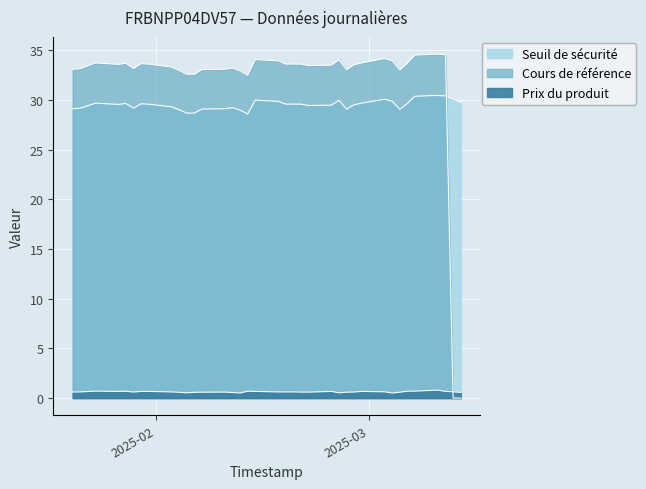

Reading right to left, transcribe all the data shown in this chart.

Seuil de sécurité: 2025-01-21=29.1	2025-01-22=29.2	2025-01-24=29.7	2025-01-27=29.5	2025-01-28=29.6	2025-01-29=29.2	2025-01-30=29.6	2025-01-31=29.6	2025-02-03=29.3	2025-02-04=29.0	2025-02-05=28.7	2025-02-06=28.7	2025-02-07=29.1	2025-02-10=29.1	2025-02-11=29.2	2025-02-12=29.0	2025-02-13=28.6	2025-02-14=30.0	2025-02-17=29.9	2025-02-18=29.6	2025-02-19=29.6	2025-02-20=29.6	2025-02-21=29.4	2025-02-24=29.5	2025-02-25=29.9	2025-02-26=29.1	2025-02-27=29.5	2025-02-28=29.7	2025-03-03=30.1	2025-03-04=29.9	2025-03-05=29.0	2025-03-06=29.6	2025-03-07=30.4	2025-03-10=30.4	2025-03-11=30.4	2025-03-12=30.1	2025-03-13=29.7
Cours de référence: 2025-01-21=33.1	2025-01-22=33.1	2025-01-24=33.7	2025-01-27=33.6	2025-01-28=33.7	2025-01-29=33.1	2025-01-30=33.6	2025-01-31=33.6	2025-02-03=33.3	2025-02-04=33.0	2025-02-05=32.6	2025-02-06=32.6	2025-02-07=33.0	2025-02-10=33.1	2025-02-11=33.2	2025-02-12=32.9	2025-02-13=32.5	2025-02-14=34.1	2025-02-17=33.9	2025-02-18=33.6	2025-02-19=33.6	2025-02-20=33.6	2025-02-21=33.5	2025-02-24=33.5	2025-02-25=34.0	2025-02-26=33.0	2025-02-27=33.5	2025-02-28=33.7	2025-03-03=34.2	2025-03-04=33.9	2025-03-05=33.0	2025-03-06=33.7	2025-03-07=34.5	2025-03-10=34.6	2025-03-11=34.5	2025-03-12=0.0	2025-03-13=0.0
Prix du produit: 2025-01-21=0.6	2025-01-22=0.6	2025-01-24=0.7	2025-01-27=0.7	2025-01-28=0.7	2025-01-29=0.6	2025-01-30=0.7	2025-01-31=0.7	2025-02-03=0.6	2025-02-04=0.6	2025-02-05=0.5	2025-02-06=0.6	2025-02-07=0.6	2025-02-10=0.6	2025-02-11=0.6	2025-02-12=0.5	2025-02-13=0.7	2025-02-14=0.7	2025-02-17=0.6	2025-02-18=0.6	2025-02-19=0.6	2025-02-20=0.6	2025-02-21=0.6	2025-02-24=0.7	2025-02-25=0.5	2025-02-26=0.6	2025-02-27=0.6	2025-02-28=0.7	2025-03-03=0.6	2025-03-04=0.5	2025-03-05=0.6	2025-03-06=0.7	2025-03-07=0.7	2025-03-10=0.8	2025-03-11=0.7	2025-03-12=0.6	2025-03-13=0.6